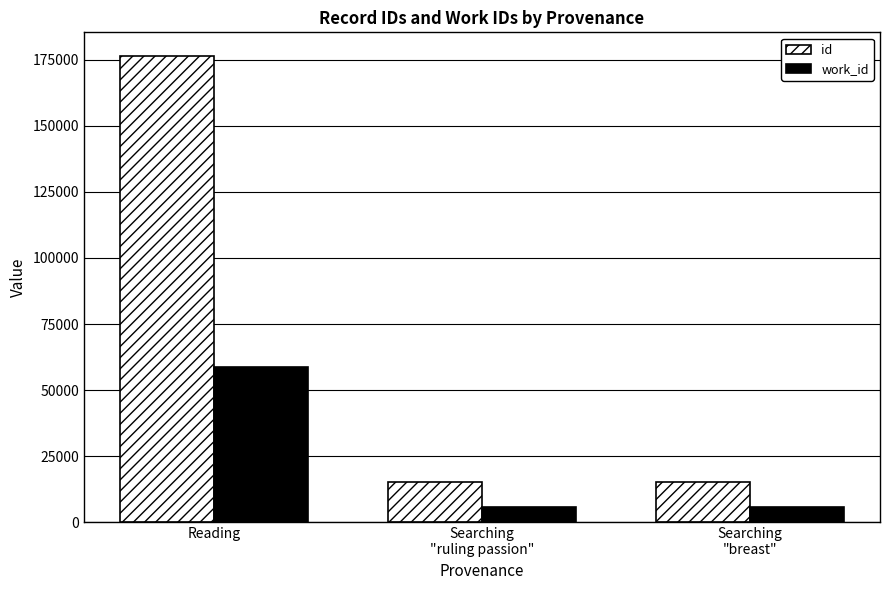

Is it true that work_id equals 92899 at Reading?

False